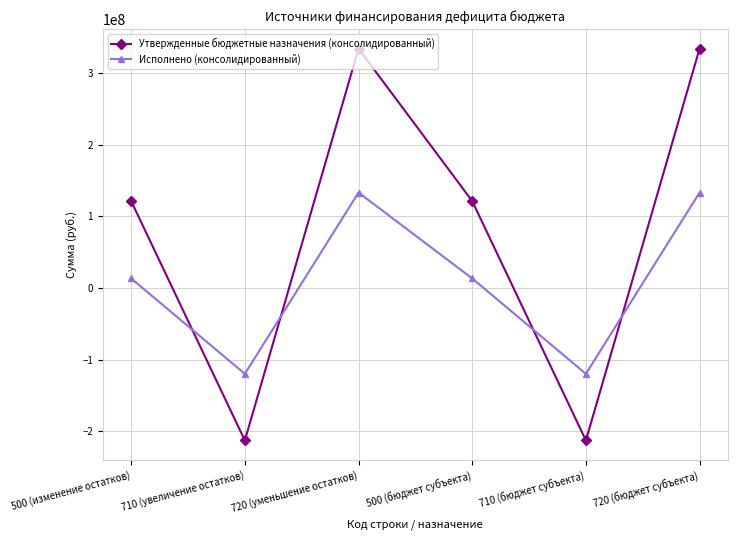

Read the Исполнено (консолидированный) value at 710 (бюджет субъекта).

-119973746.1